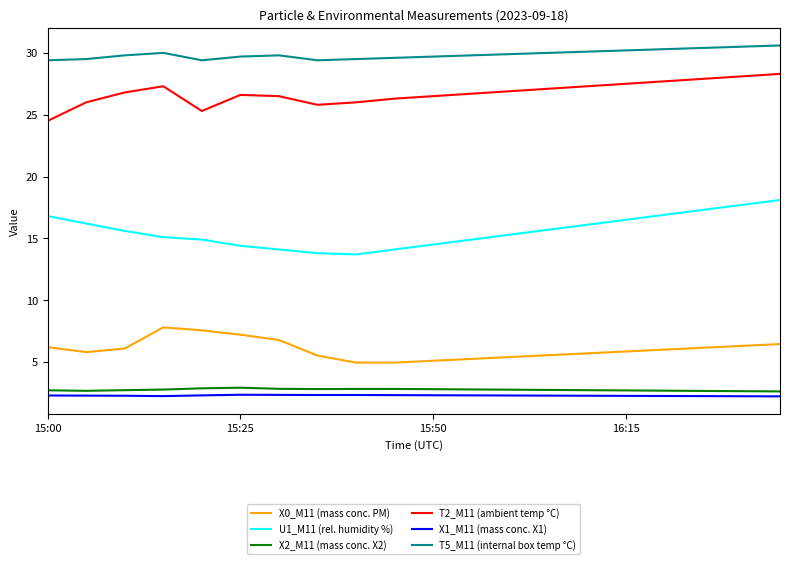

Which series has the largest total across all categories?

T5_M11 (internal box temp °C)